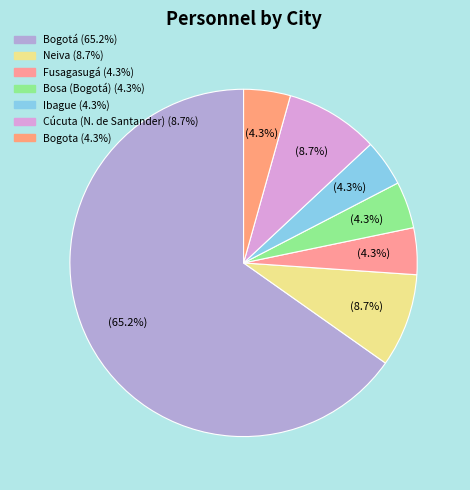

Count the number of slices in the pie.

7